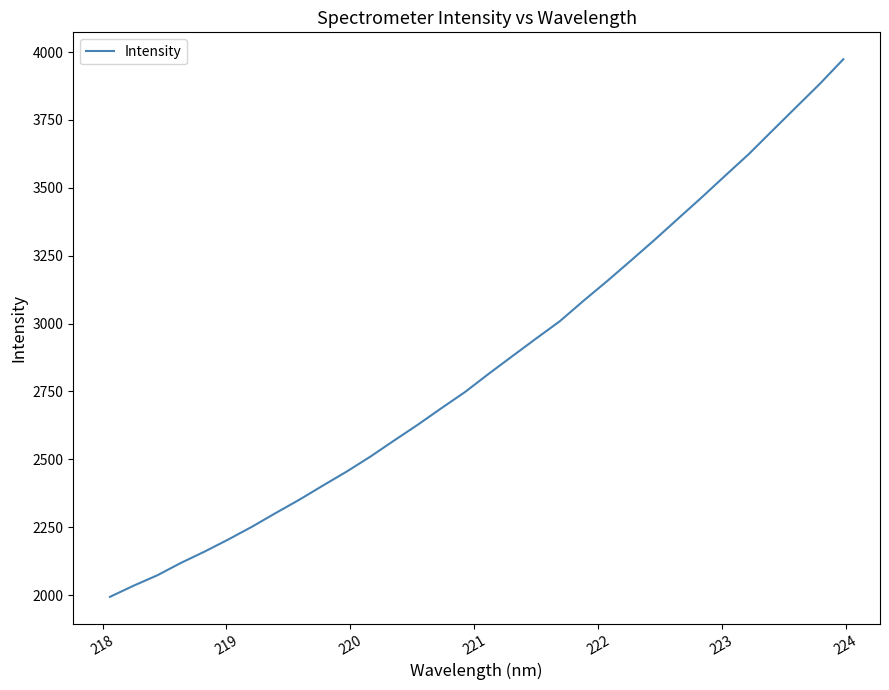

What is the maximum value shown in the chart?

3973.6